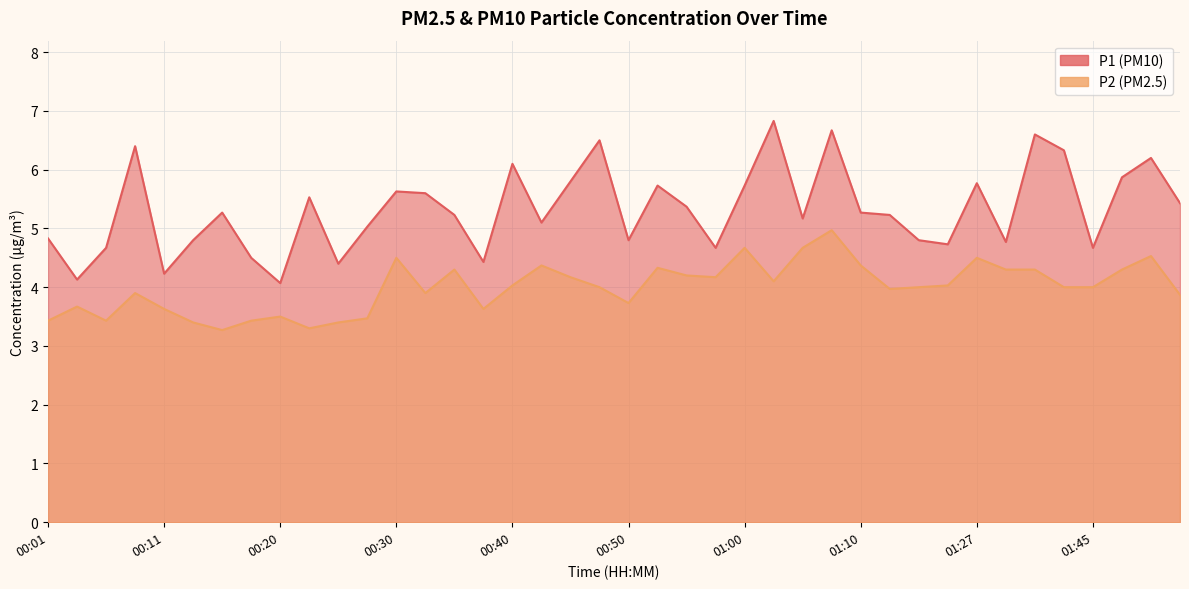

What is the average value of the P2 series?

4.0